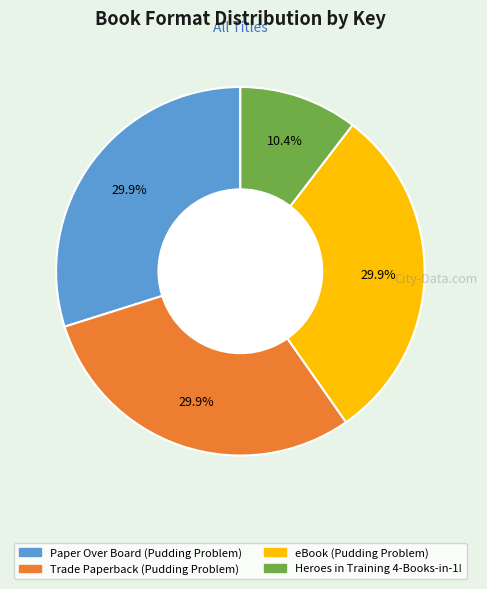

Which slice is the smallest?

Heroes in Training 4-Books-in-1!